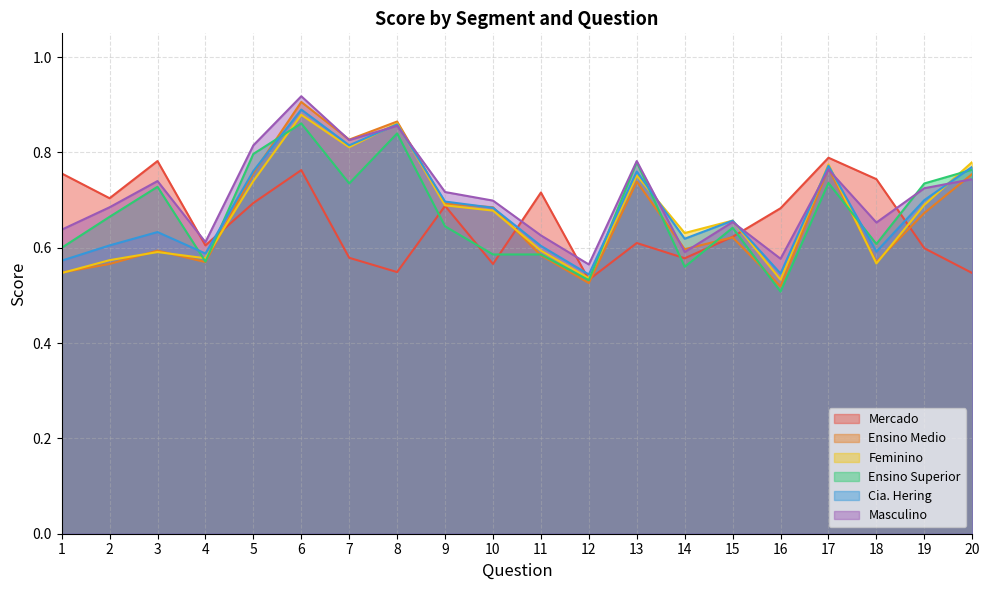

At which label is Masculino closest to 0?

12